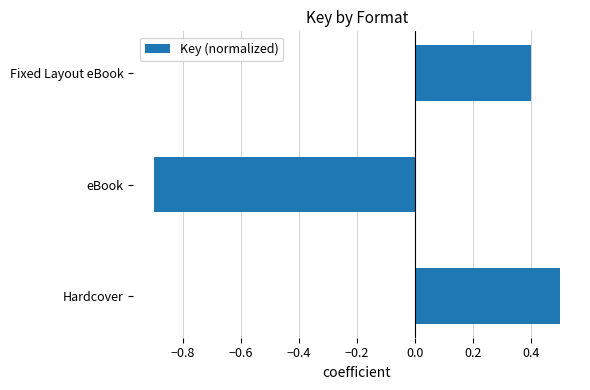

Rank the categories by value from highest to lowest.

Hardcover, Fixed Layout eBook, eBook